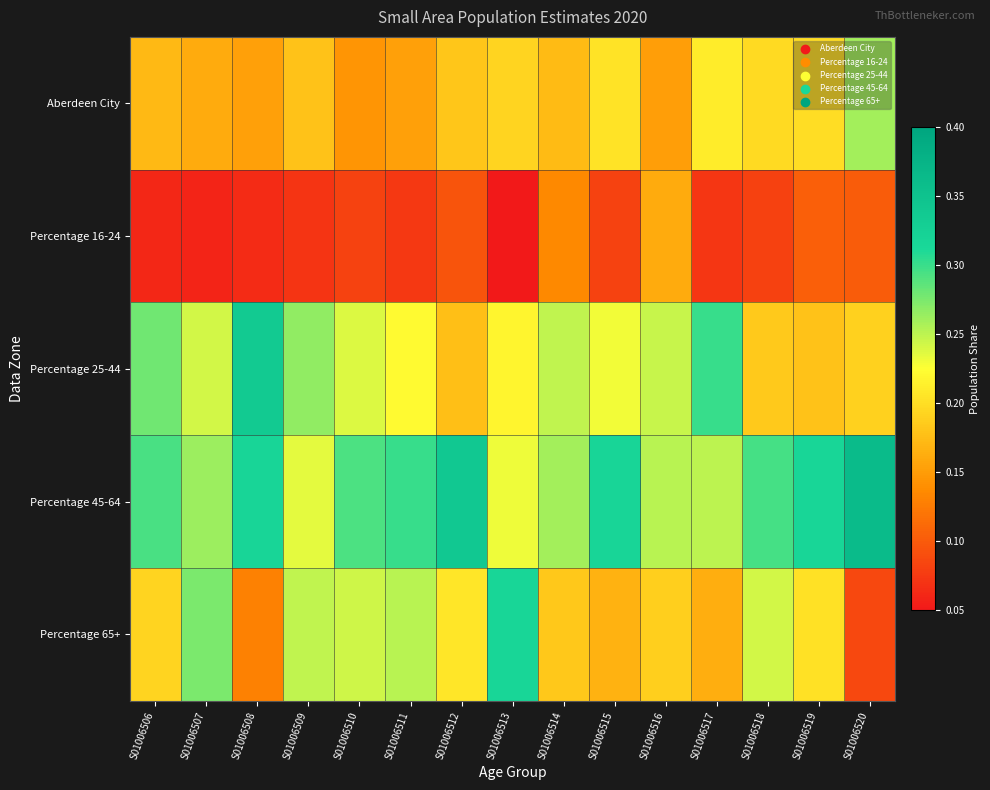

Which series changed the most between S01006508 and S01006519?

Percentage 25-44